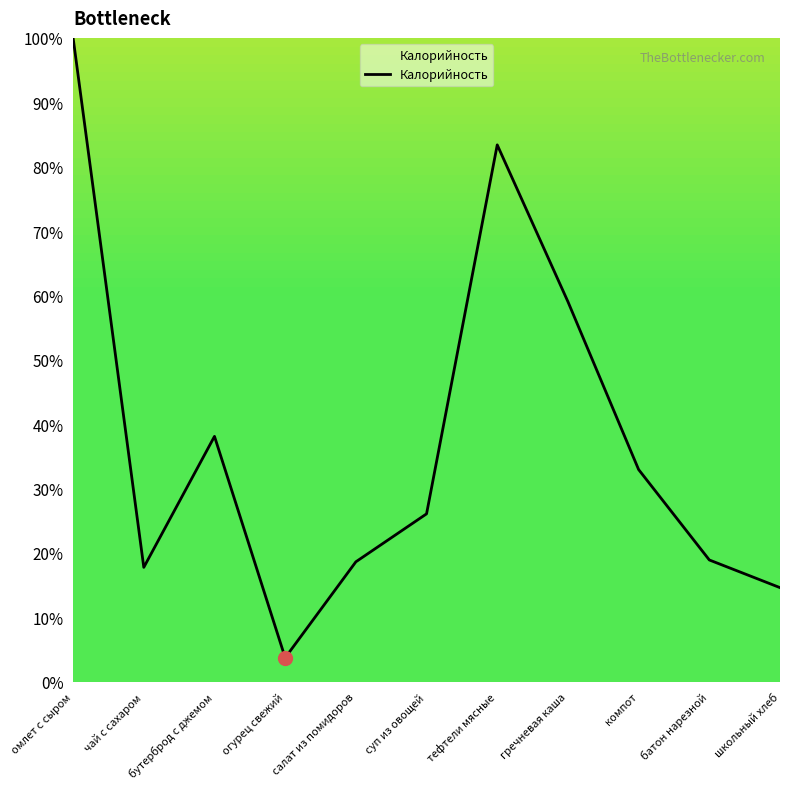

What is the difference between the second highest and second lowest values?

68.8